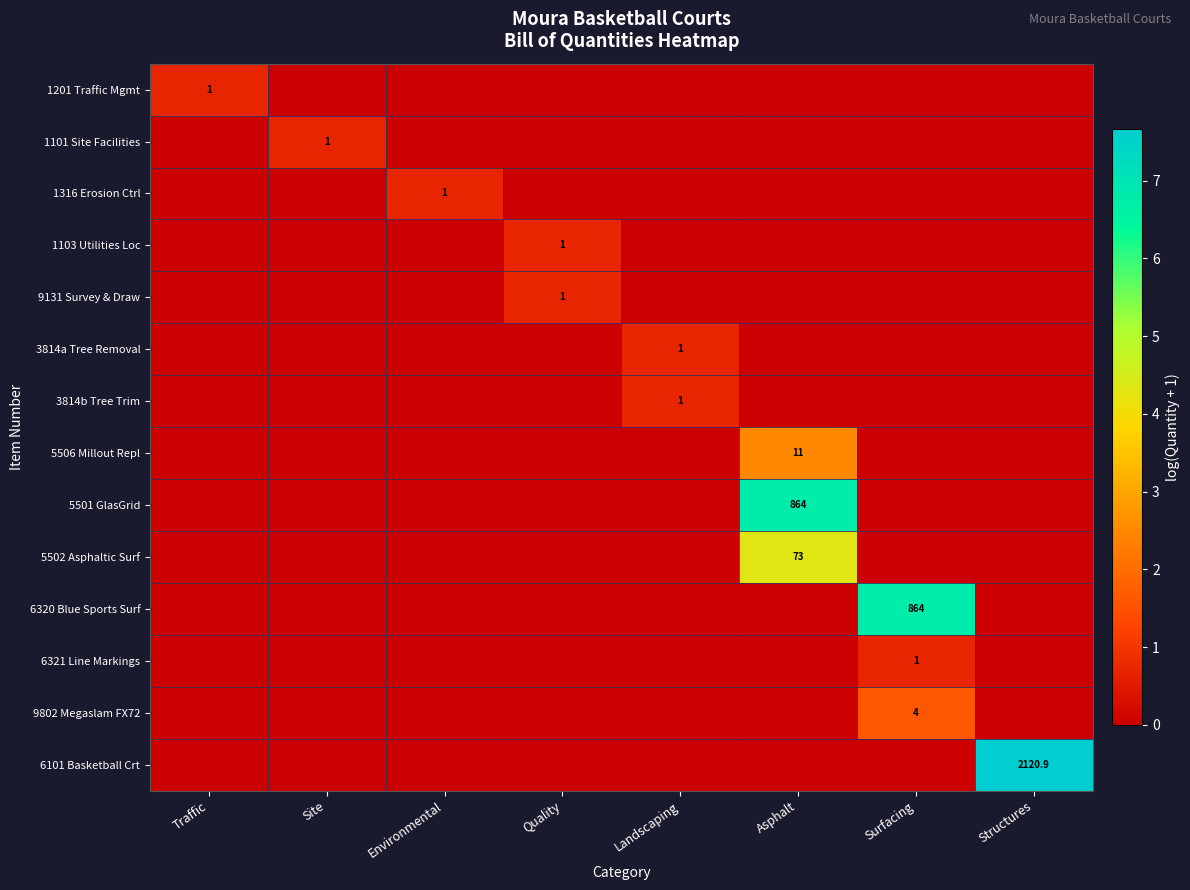

Which category has the highest value across all series?

Structures